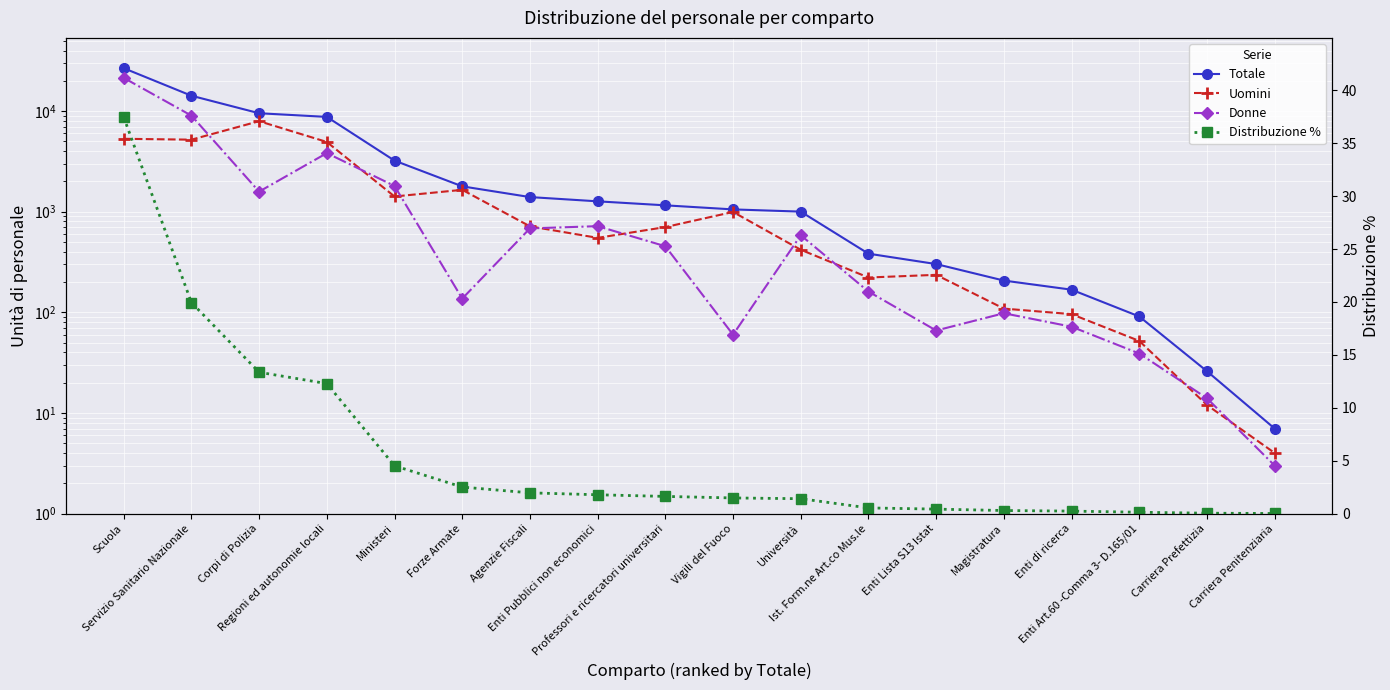

Rank the categories by Donne value from lowest to highest.

Carriera Penitenziaria, Carriera Prefettizia, Enti Art.60 -Comma 3- D.165/01, Vigili del Fuoco, Enti Lista S13 Istat, Enti di ricerca, Magistratura, Forze Armate, Ist. Form.ne Art.co Mus.le, Professori e ricercatori universitari, Università, Agenzie Fiscali, Enti Pubblici non economici, Corpi di Polizia, Ministeri, Regioni ed autonomie locali, Servizio Sanitario Nazionale, Scuola